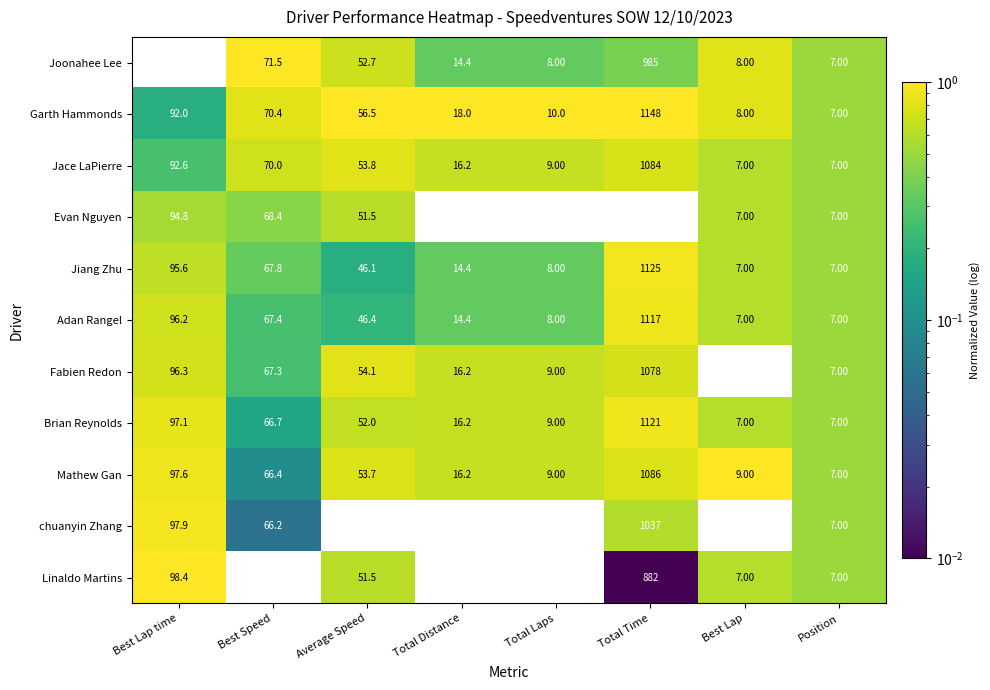

Where does the chuanyin Zhang series first go above 43?

Best Lap time